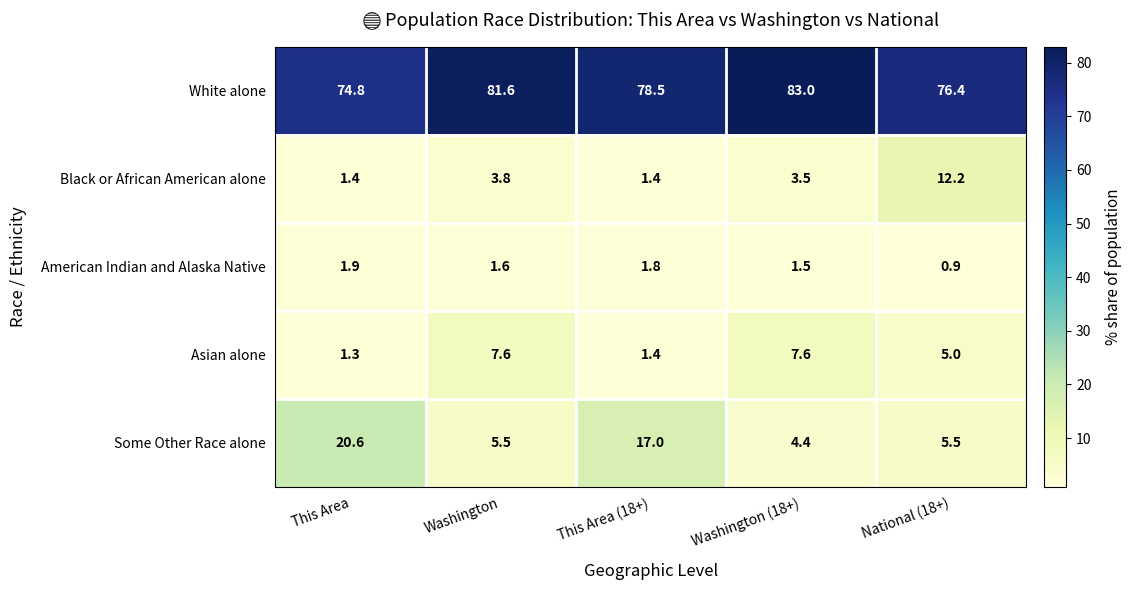

Which label corresponds to the smallest value in the chart?

National (18+)